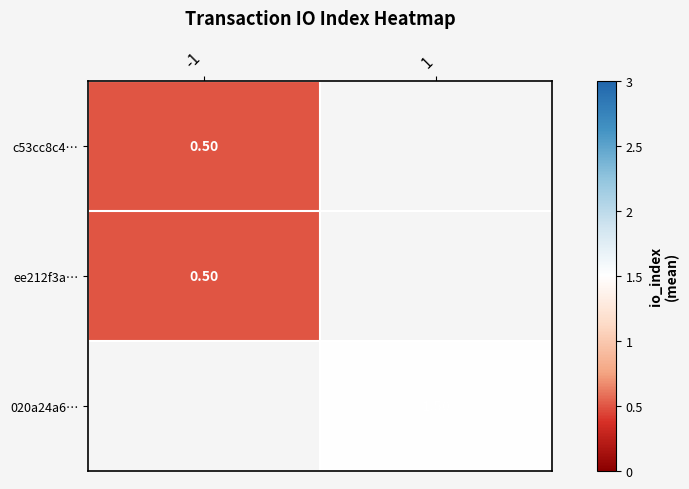

At how many categories does at least one series exceed 1?

1